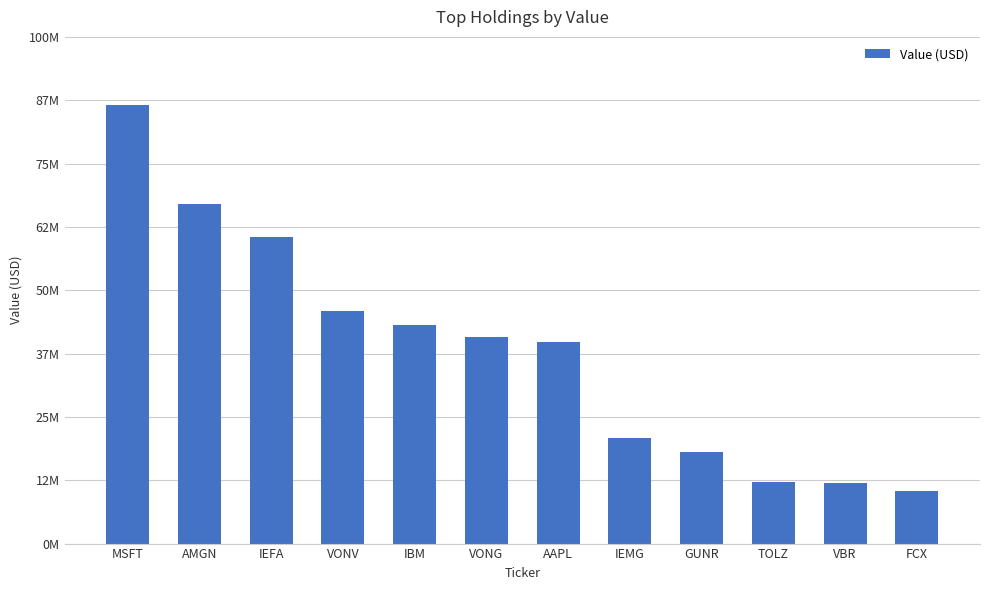

True or false: the data shows 67022831 at AMGN.

True